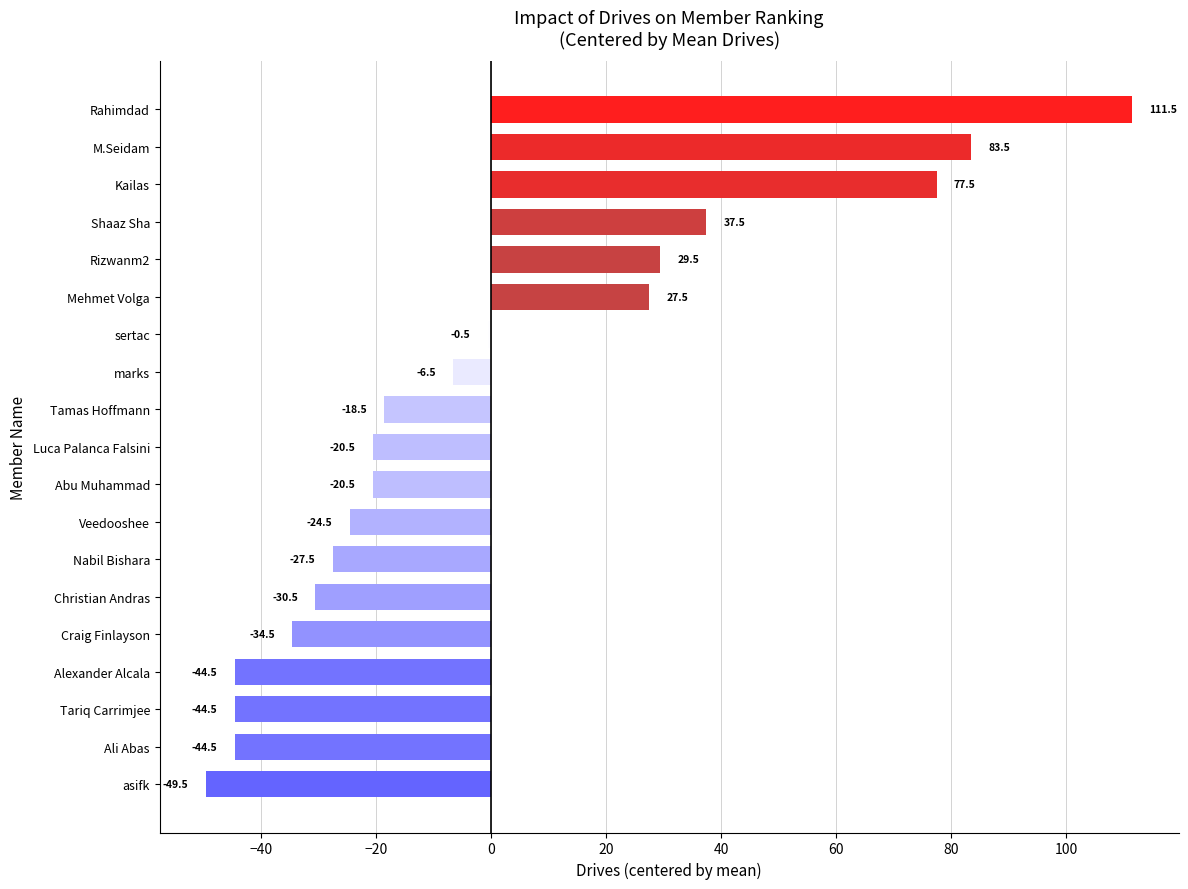

Where is the data nearest to the value 30?

Rizwanm2